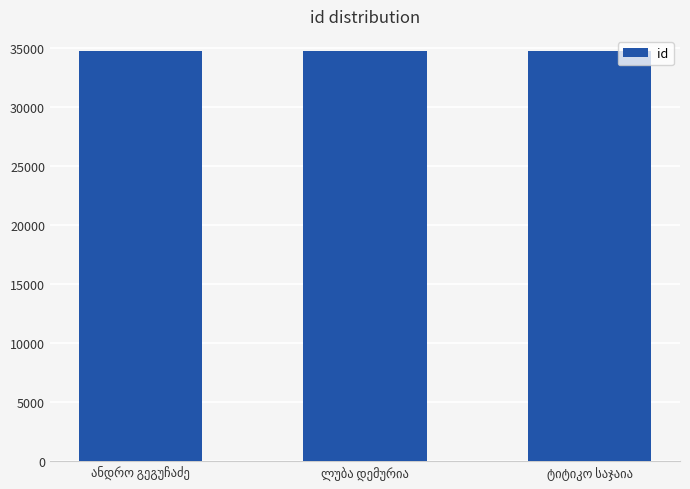

What is the value of the 1st bar from the left?

34716